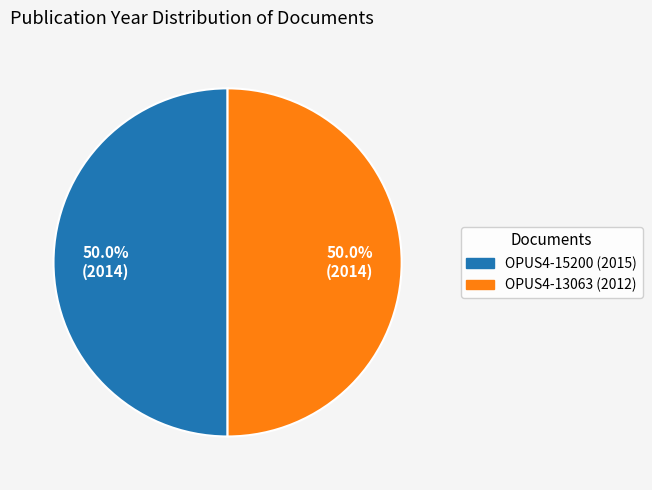

To the nearest percent, what portion does OPUS4-15200 (2015) represent?

50%